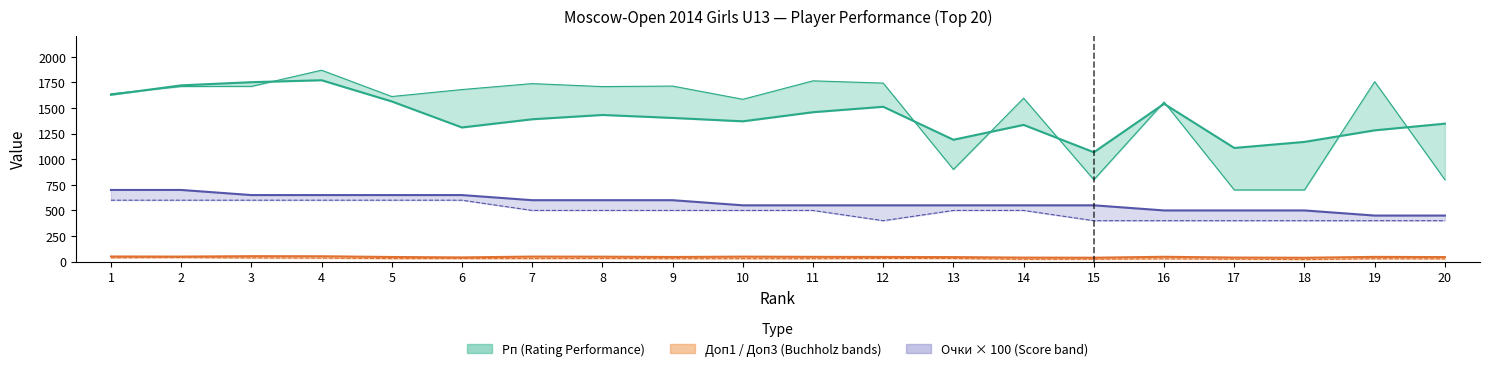

At which category is the sum across all series the highest?

4